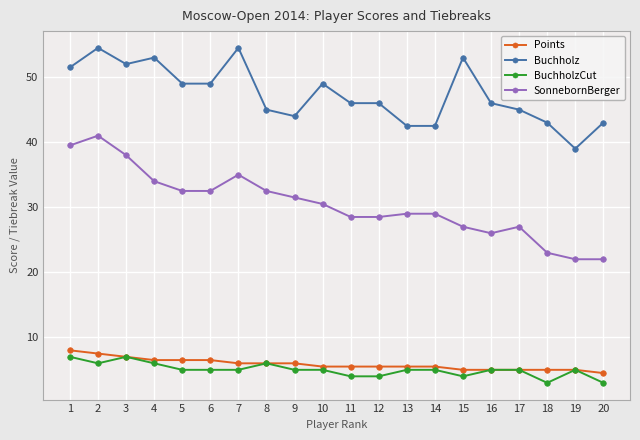

Does the chart have visible grid lines?

Yes